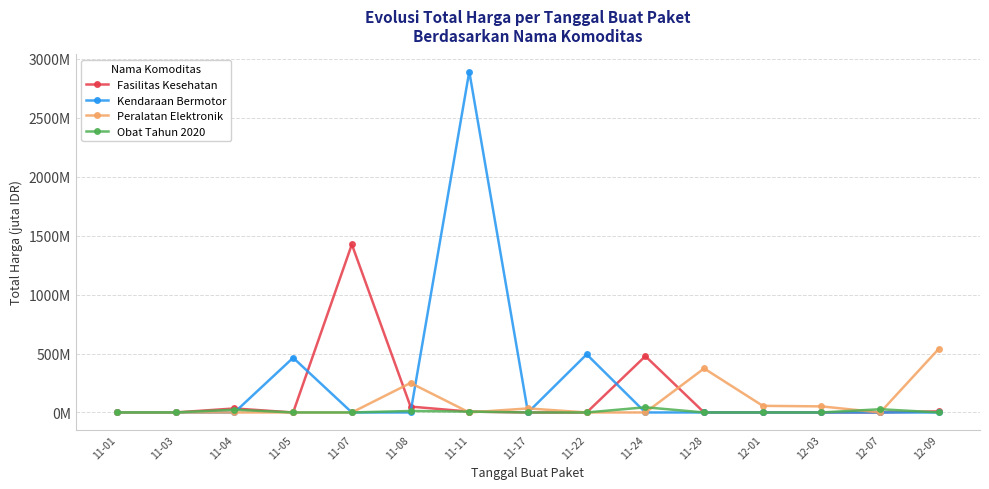

Is this an area chart (filled region under the line)?

No